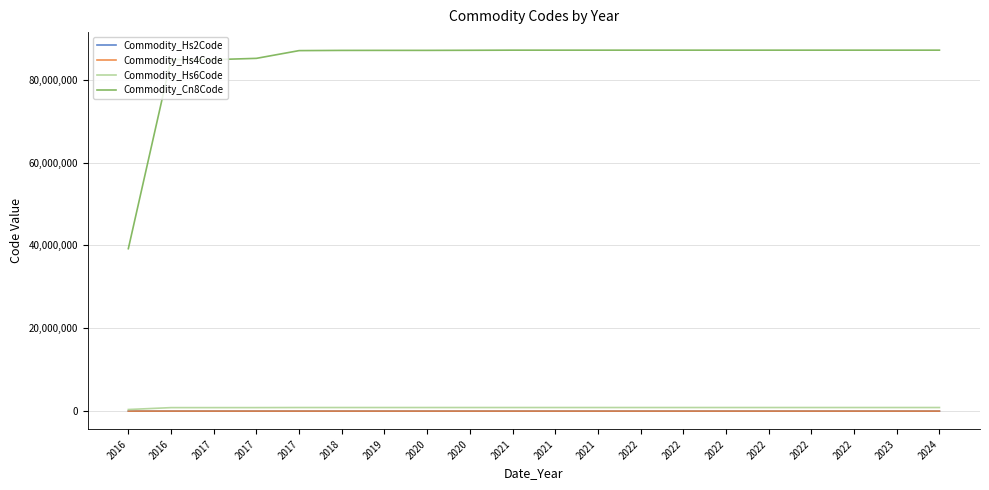

How many values in the Commodity_Hs2Code series are below 87?

4